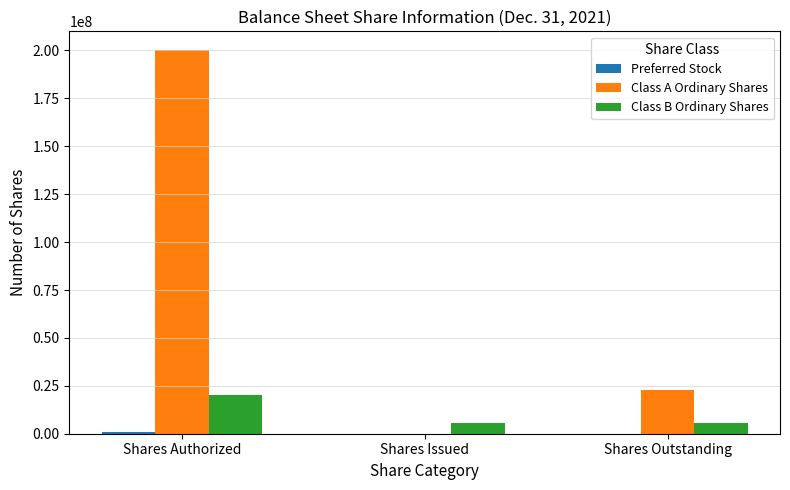

At which label does Class B Ordinary Shares reach its peak?

Shares Authorized